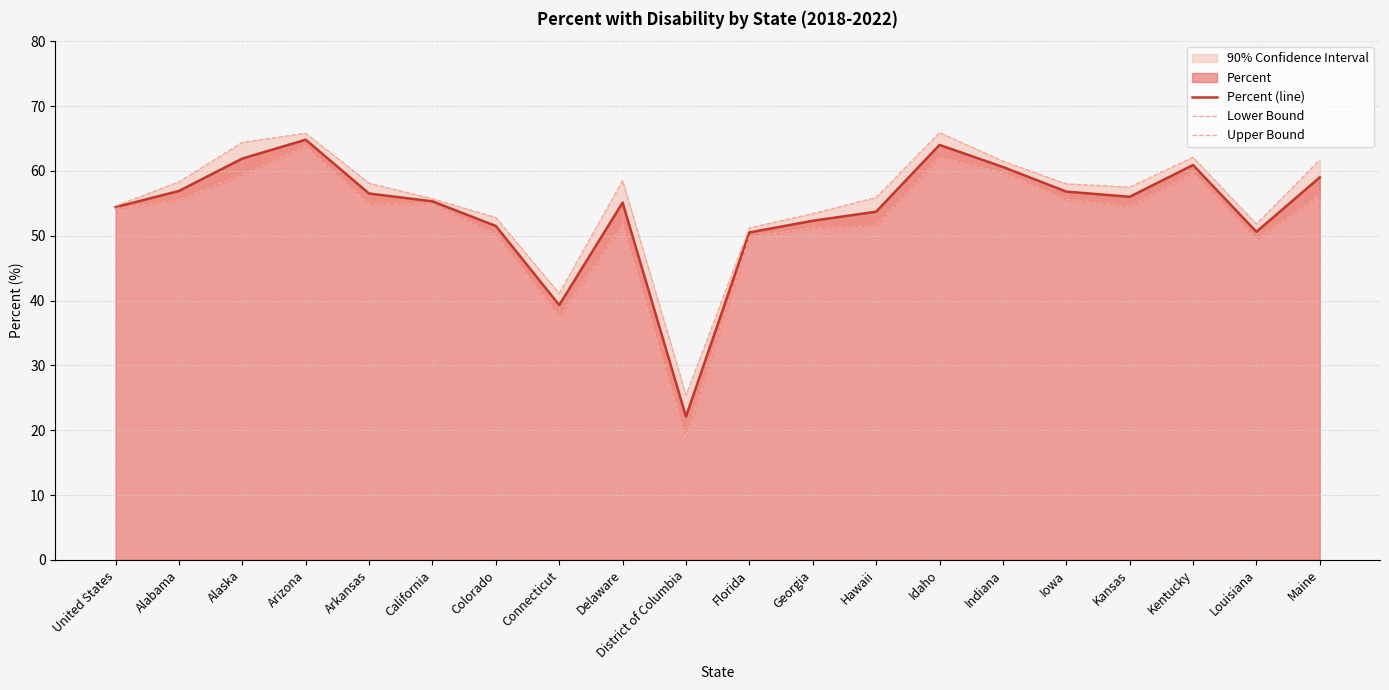

How many lines are shown in the chart?

3